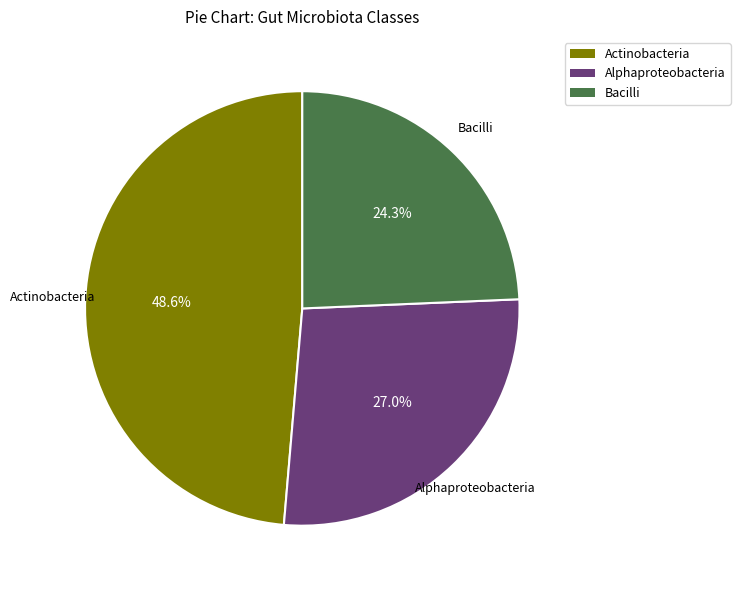

How many slices are in this pie chart?

3